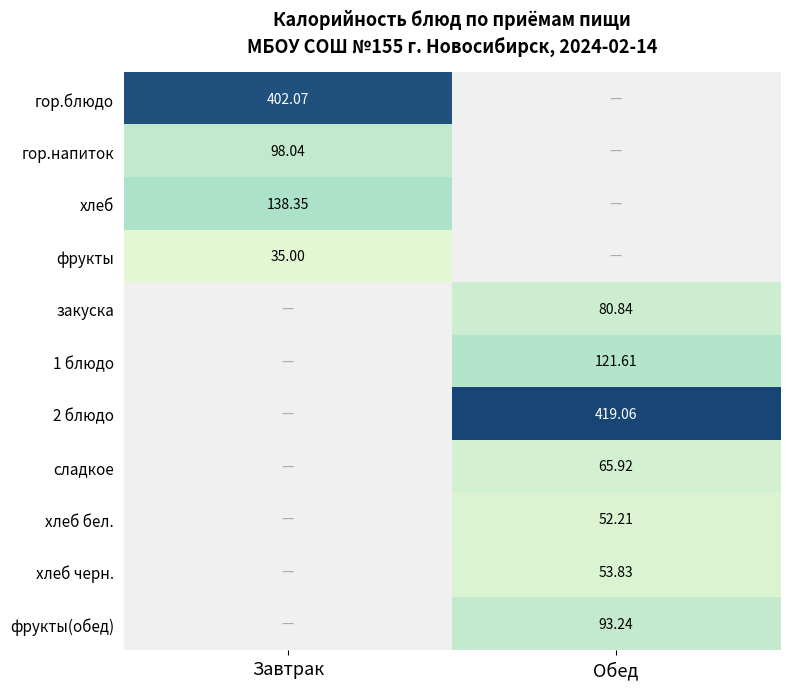

How many values in 2 блюдо are above zero?

1